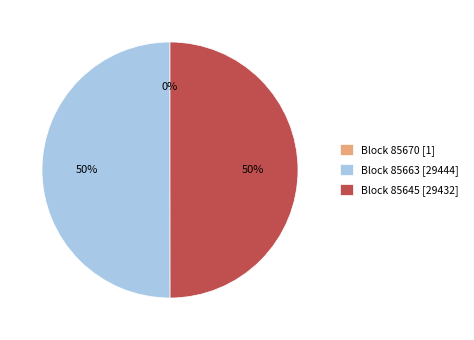

Approximately how many times larger is the value at Block 85645 [29432] compared to Block 85663 [29444]?

1.0